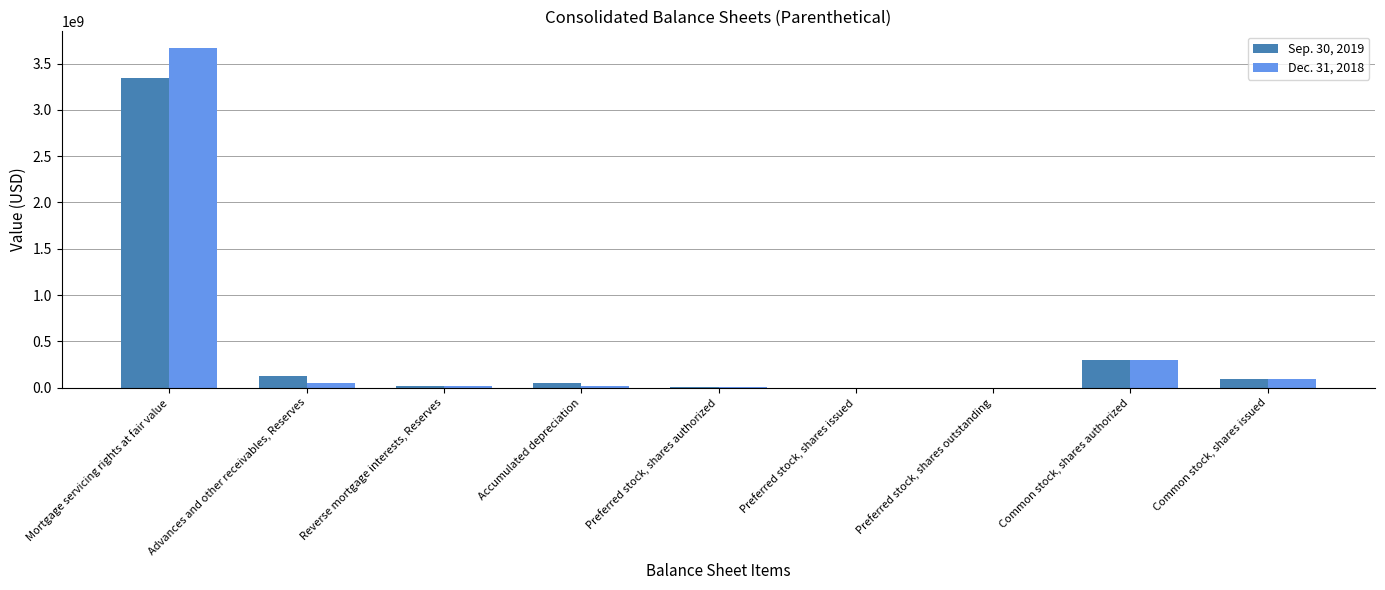

What are all the series names shown in the legend?

Sep. 30, 2019, Dec. 31, 2018